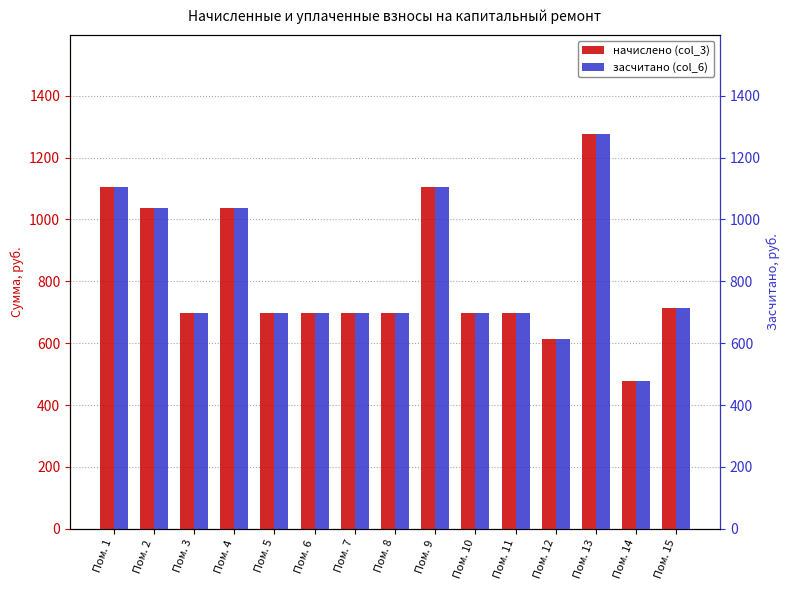

What are all the series names shown in the legend?

начислено (col_3), засчитано (col_6)